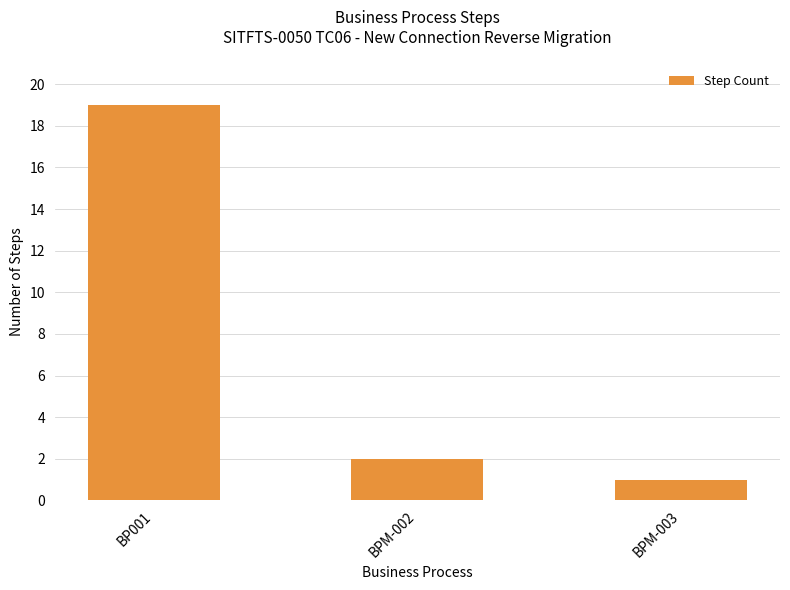

Count the number of categories in the chart.

3